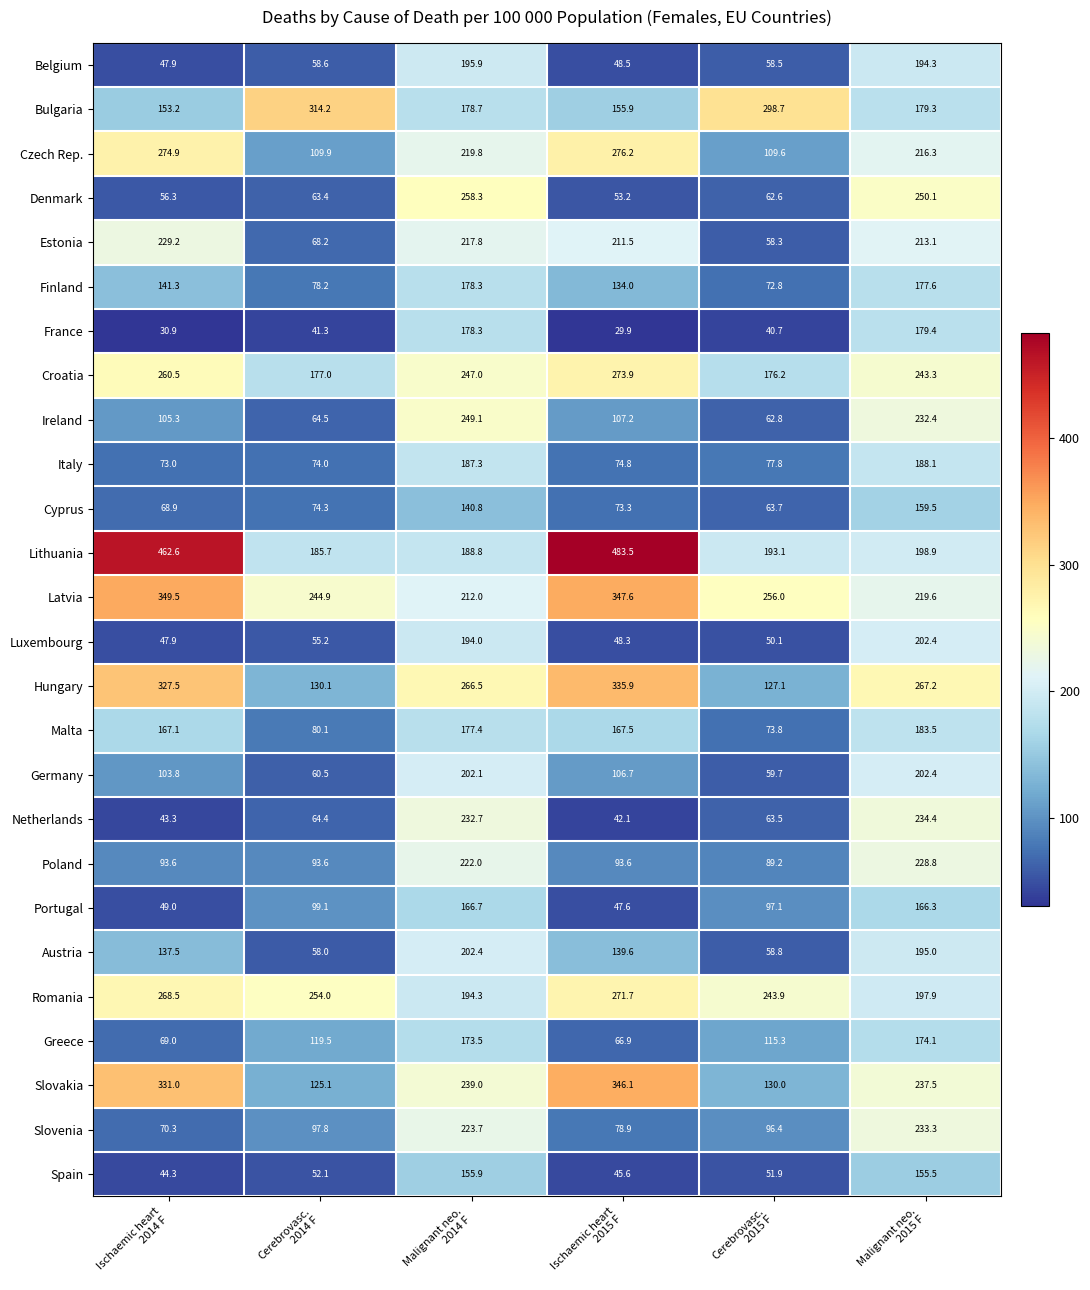

At how many categories does at least one series exceed 235?

6